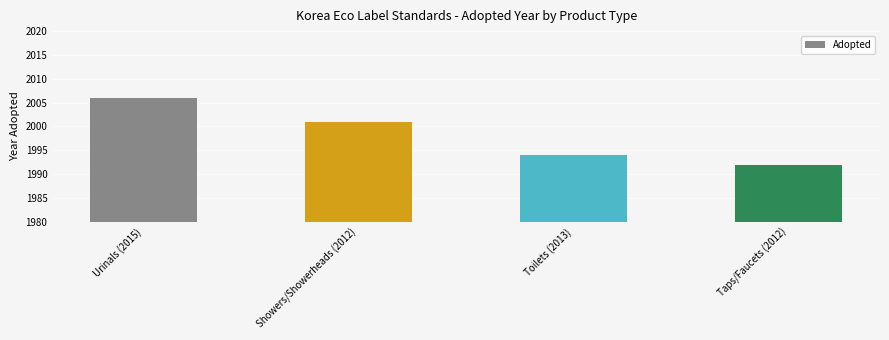

Rank the categories by value from lowest to highest.

Taps/Faucets (2012), Toilets (2013), Showers/Showerheads (2012), Urinals (2015)